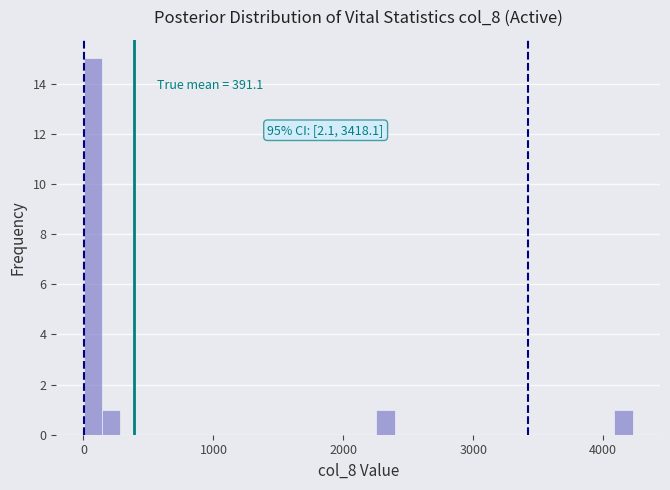

Around what value on the x-axis is the tallest bar? Give the approximate position of its centre, as read against the axis.

100